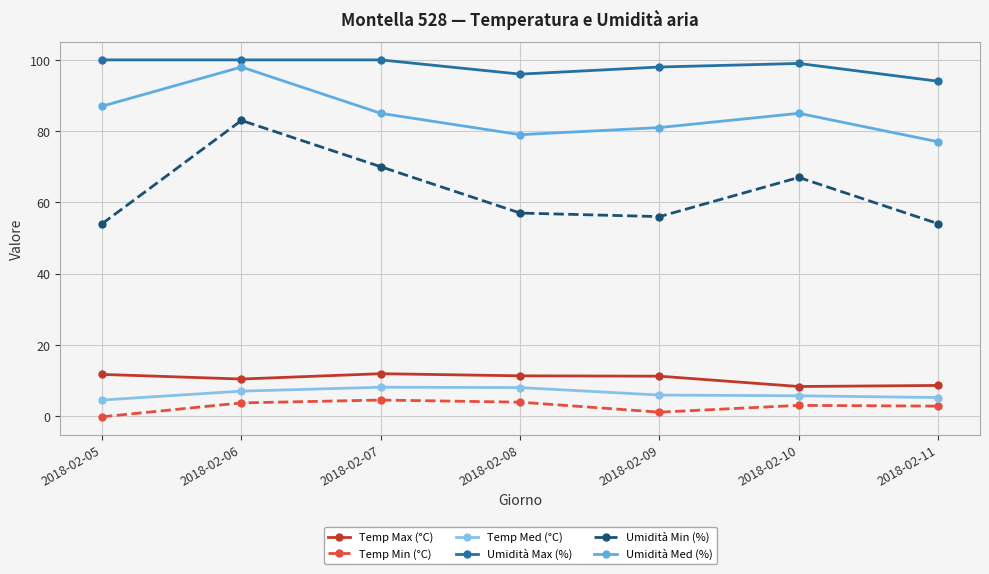

True or false: Umidità Max (%) and Temp Min (°C) cross at least once.

False